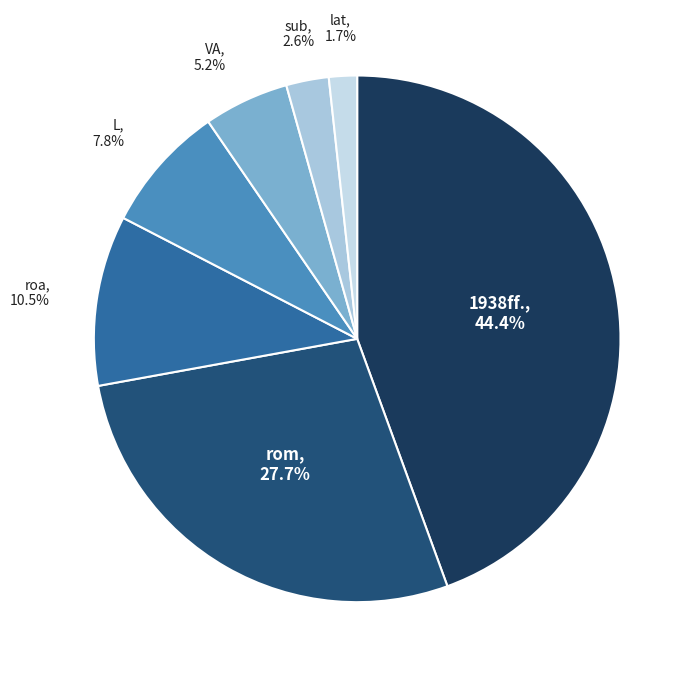

How many slices are in this pie chart?

7